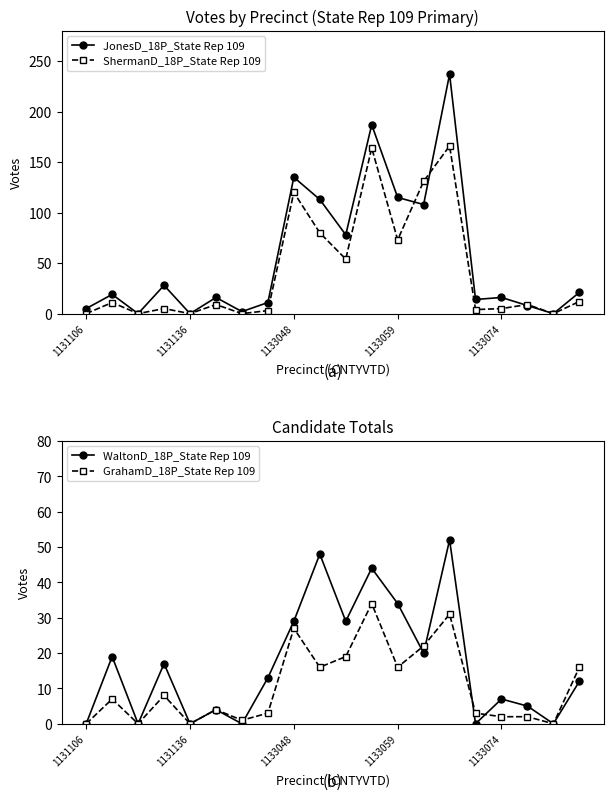

True or false: GrahamD_18P_State Rep 109 has more than 2 interior local peaks.

True